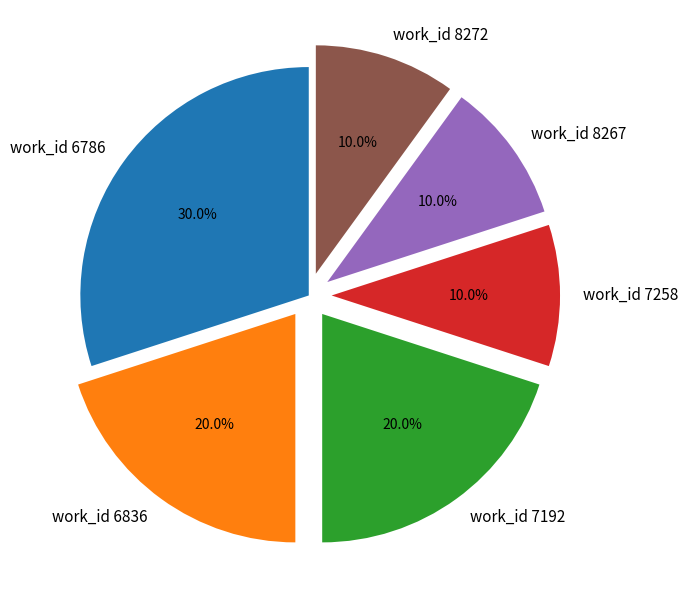

Which slice is the largest?

work_id 6786